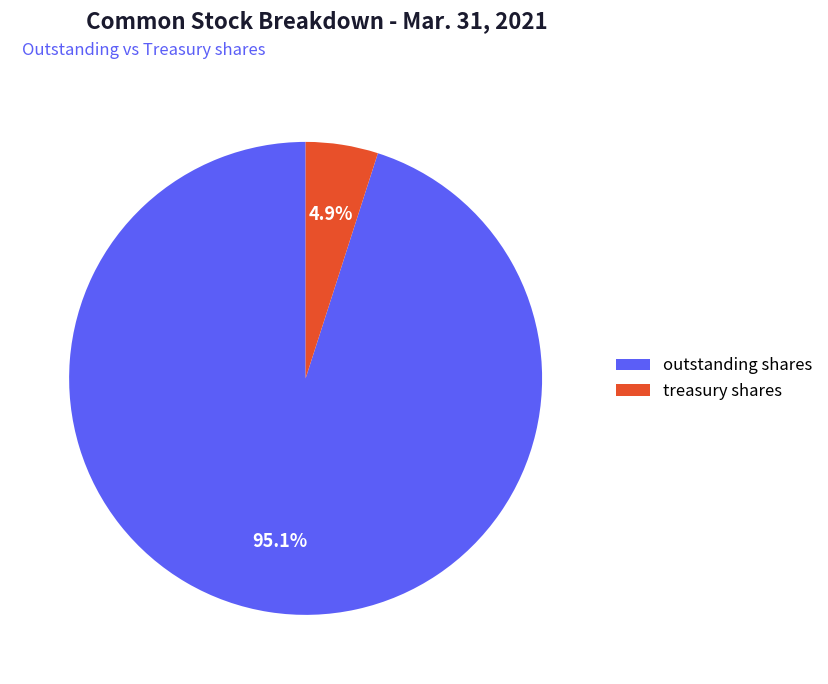

Which has a higher value, treasury shares or outstanding shares?

outstanding shares